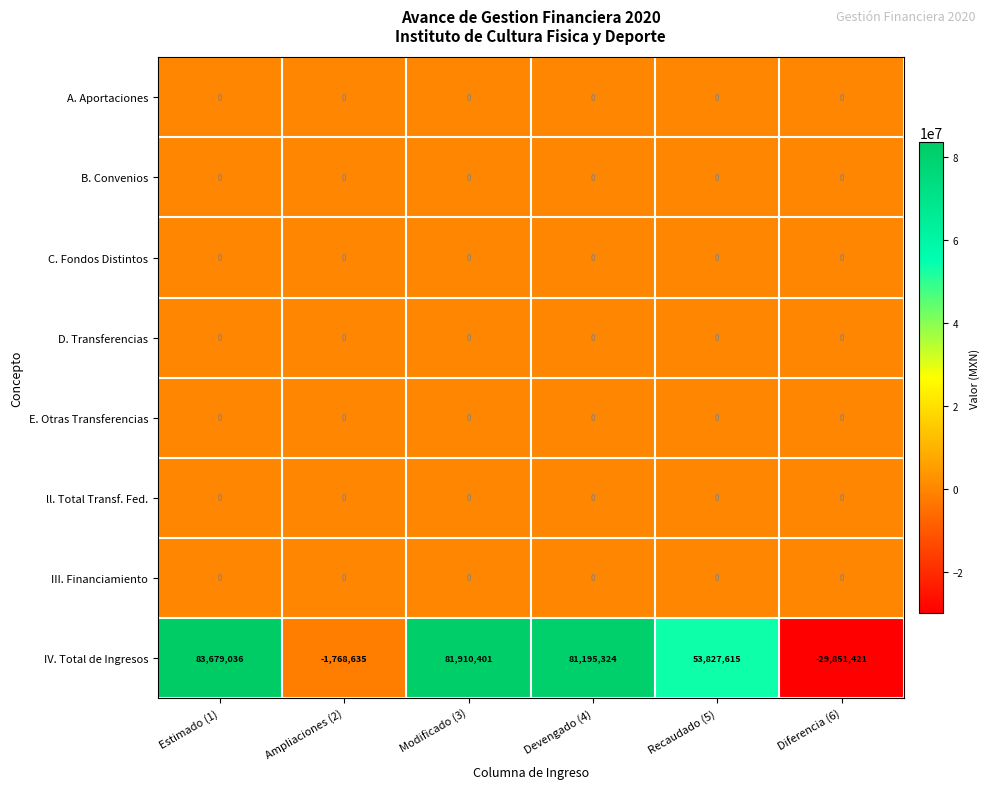

Which series has the widest spread of values?

IV. Total de Ingresos